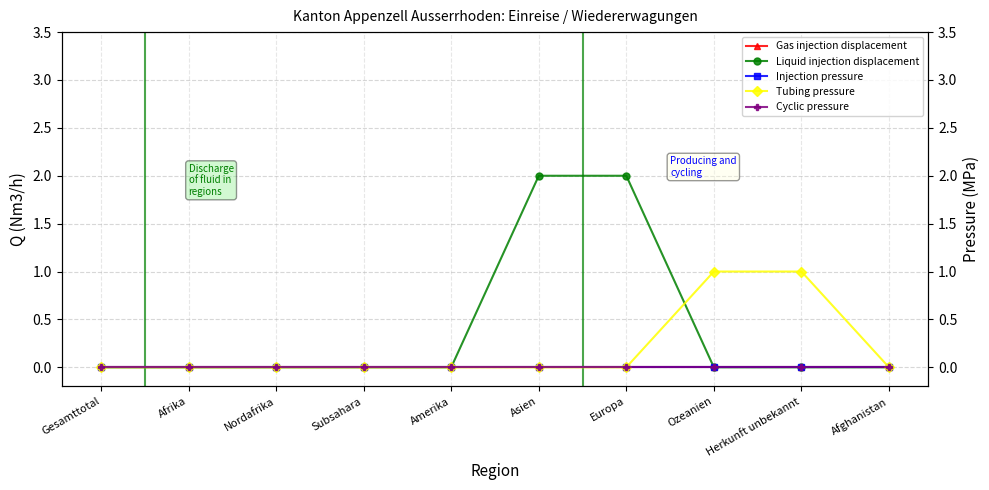

Reading right to left, transcribe all the data shown in this chart.

Gas injection displacement: Afghanistan=0	Herkunft unbekannt=0	Ozeanien=0	Europa=0	Asien=0	Amerika=0	Subsahara=0	Nordafrika=0	Afrika=0	Gesamttotal=0
Liquid injection displacement: Afghanistan=0	Herkunft unbekannt=0	Ozeanien=0	Europa=2	Asien=2	Amerika=0	Subsahara=0	Nordafrika=0	Afrika=0	Gesamttotal=0
Injection pressure: Afghanistan=0	Herkunft unbekannt=0	Ozeanien=0	Europa=0	Asien=0	Amerika=0	Subsahara=0	Nordafrika=0	Afrika=0	Gesamttotal=0
Tubing pressure: Afghanistan=0	Herkunft unbekannt=1	Ozeanien=1	Europa=0	Asien=0	Amerika=0	Subsahara=0	Nordafrika=0	Afrika=0	Gesamttotal=0
Cyclic pressure: Afghanistan=0	Herkunft unbekannt=0	Ozeanien=0	Europa=0	Asien=0	Amerika=0	Subsahara=0	Nordafrika=0	Afrika=0	Gesamttotal=0